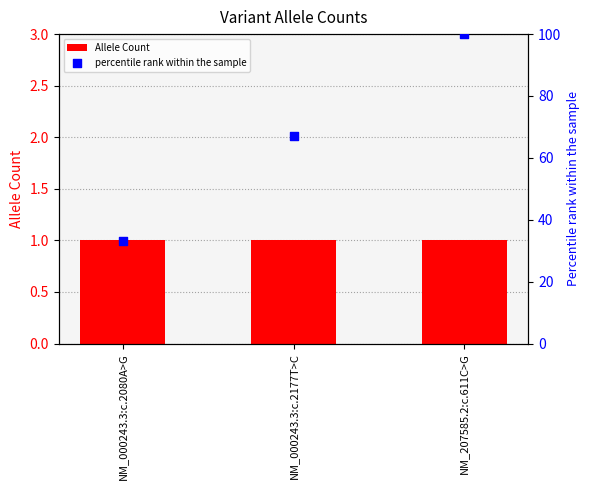

Which series contains the lowest Y value?

Allele Count